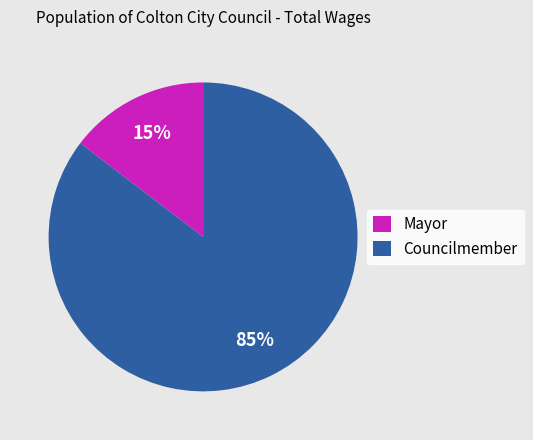

Which has a higher value, Mayor or Councilmember?

Councilmember